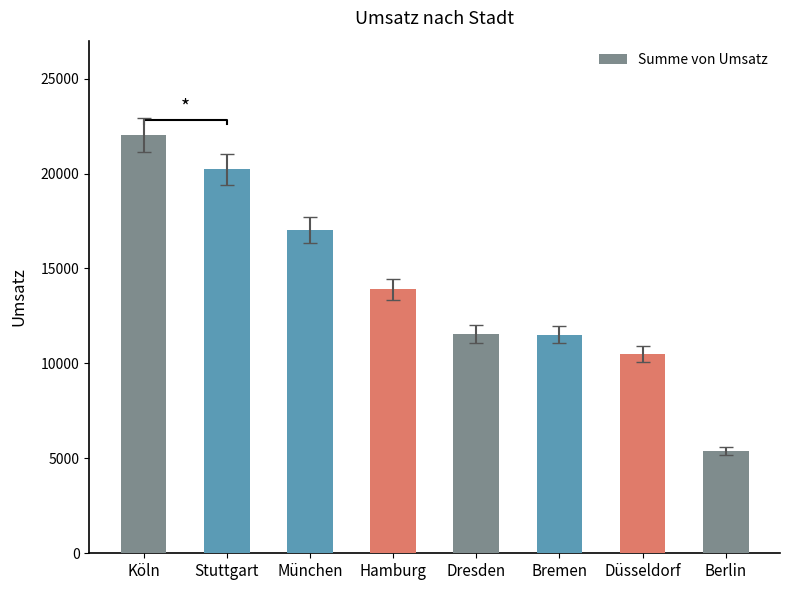

True or false: the data shows 12229 at Köln.

False